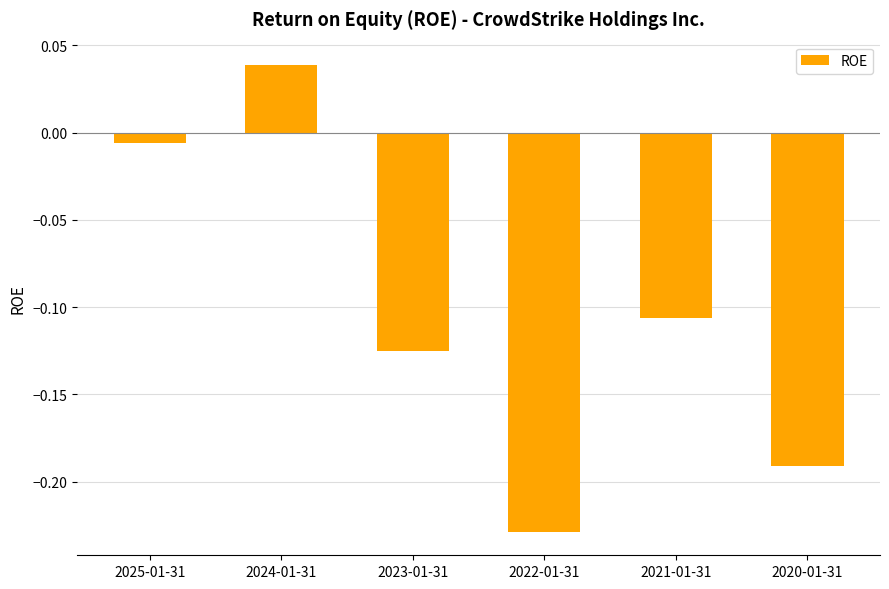

What is the label of the 5th bar from the left?

2021-01-31